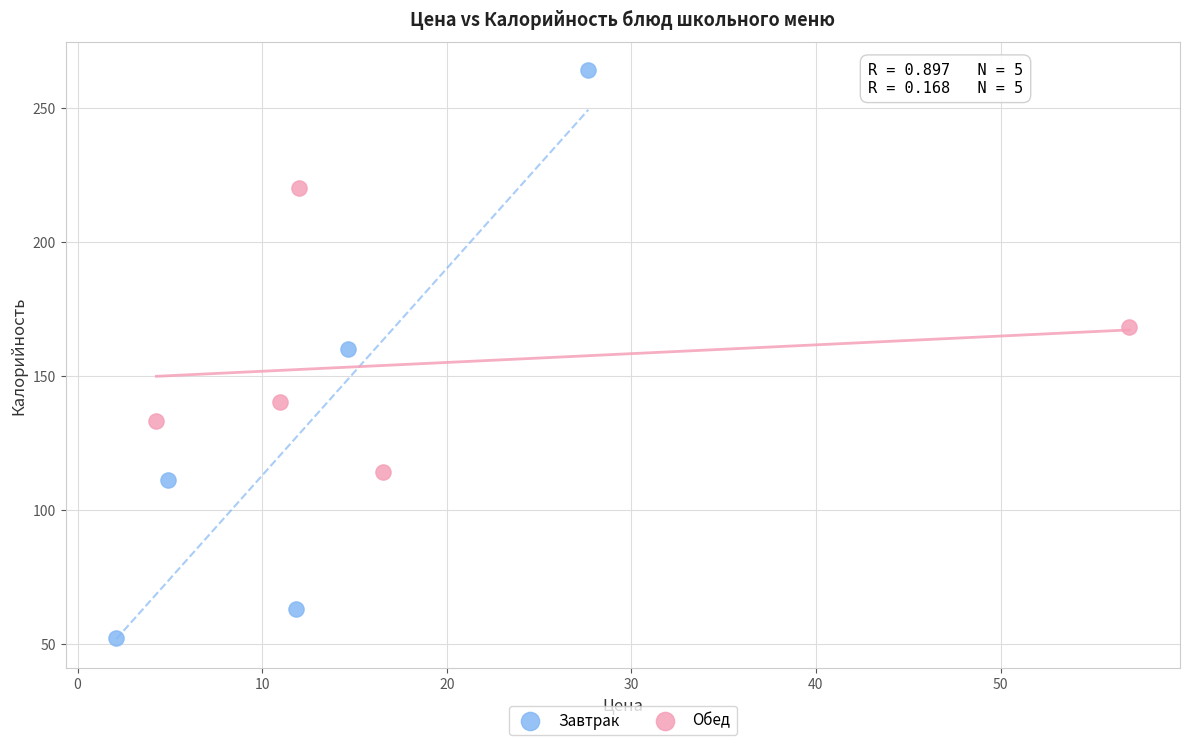

Which series contains the highest Y value?

Завтрак